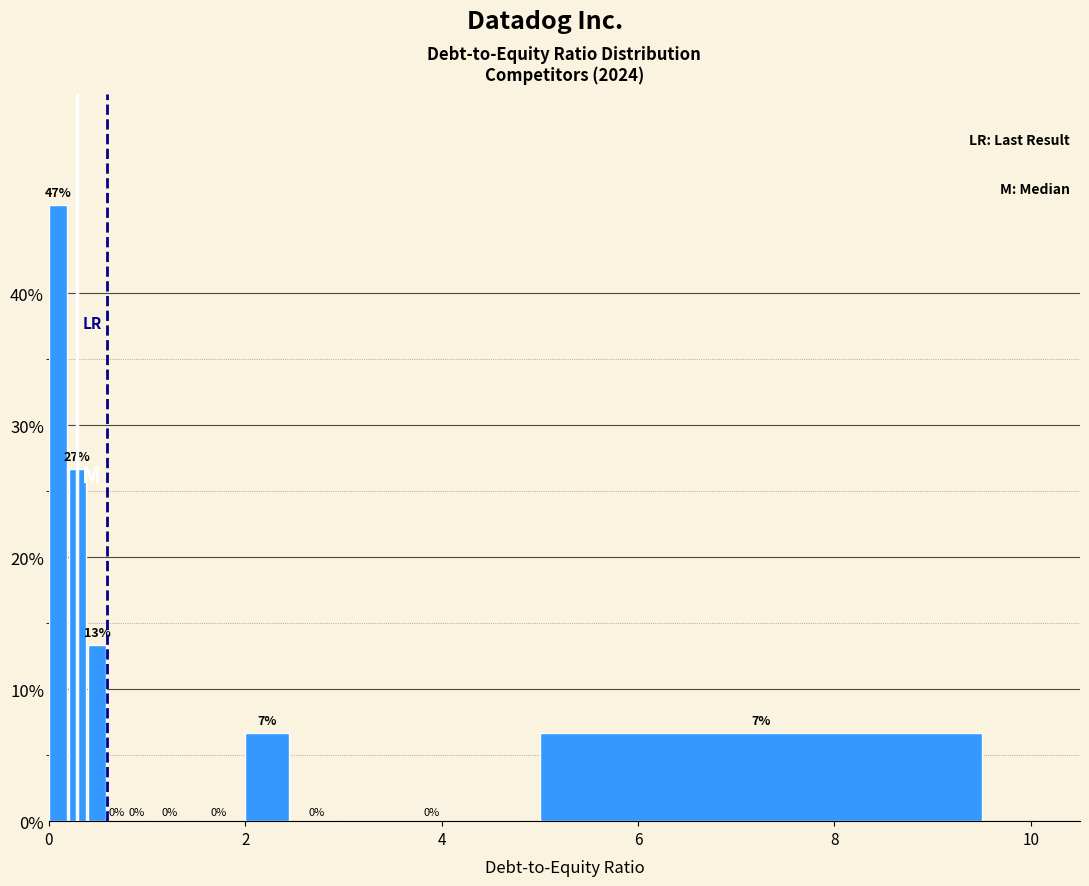

Read against the x-axis, roughly where is the centre of the tallest bar?

0.0